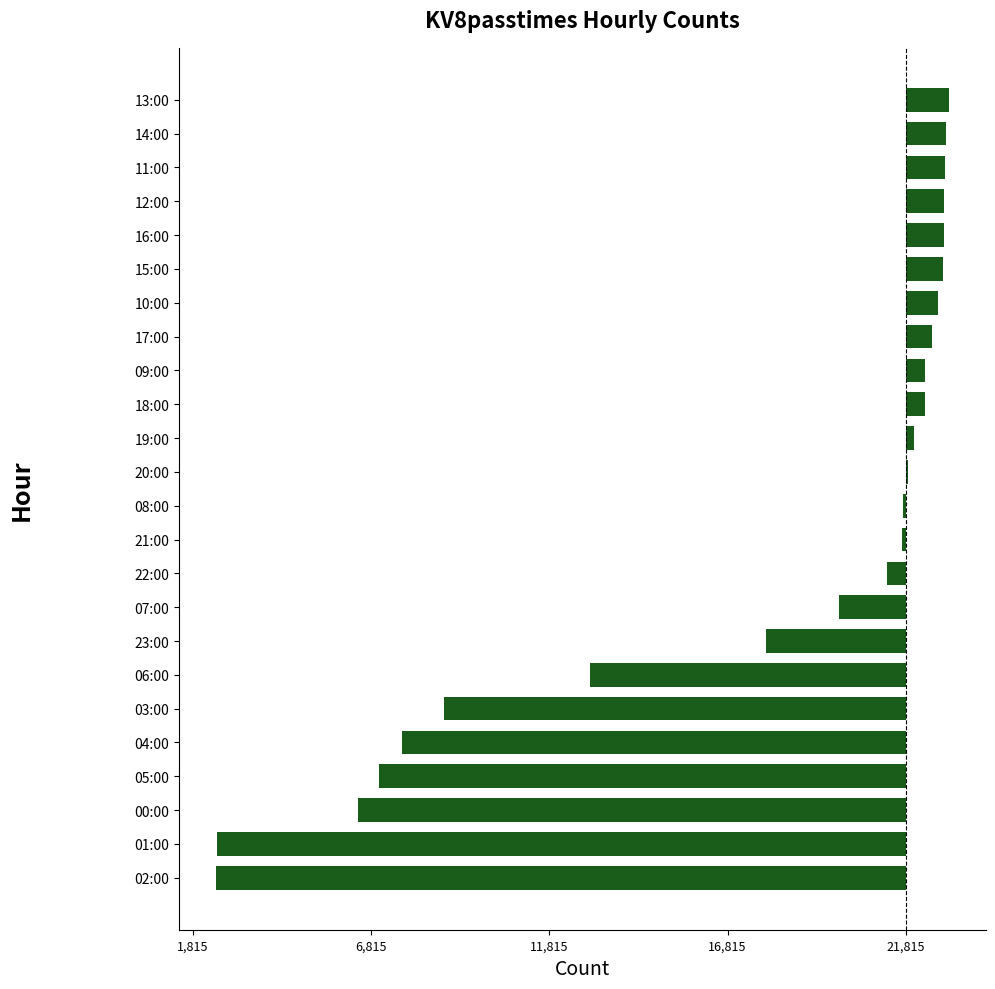

What is the difference between the maximum and minimum values?

20574